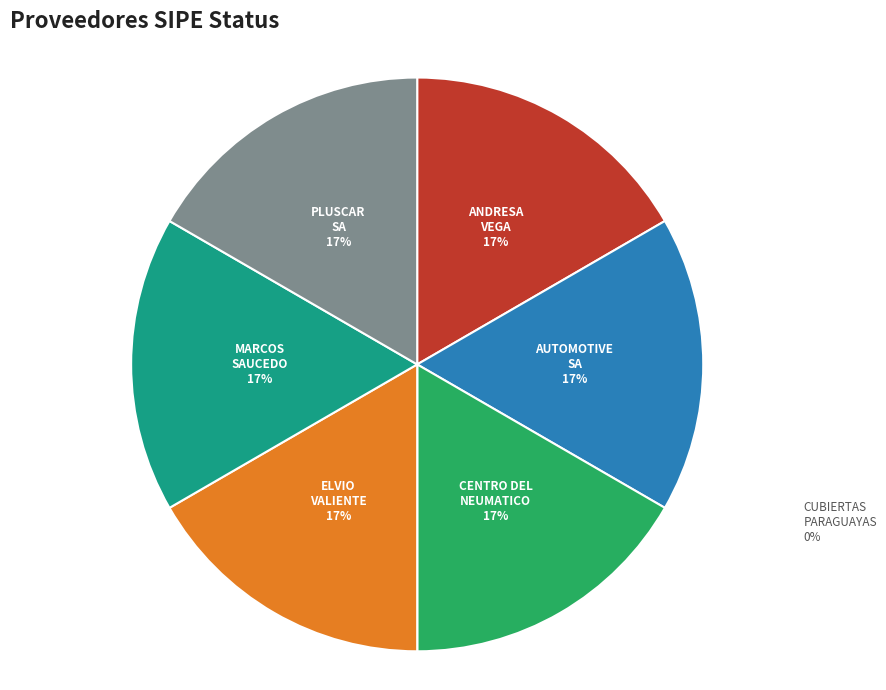

How much of the chart is everything except MARCOS EZEQUIEL SAUCEDO CABALLERO?

83.3%